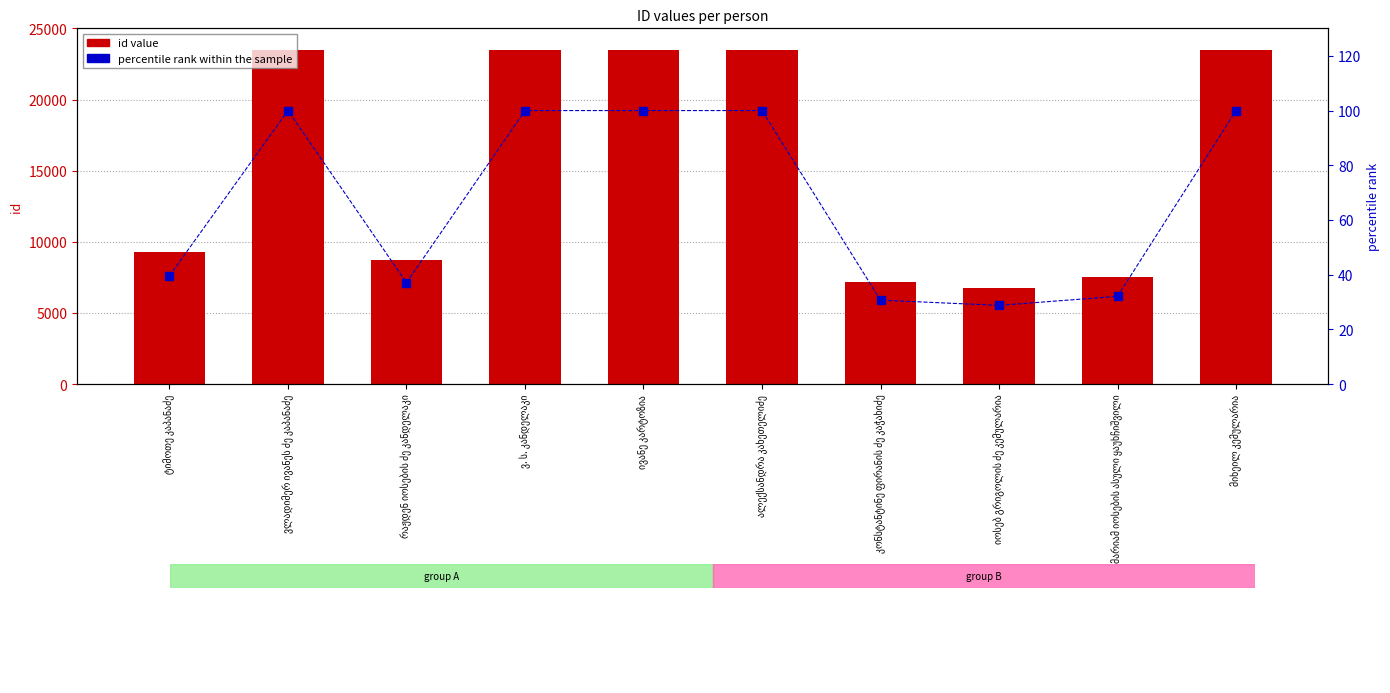

What is the label of the 1st bar from the left?

ტიმოთე კაპანაძე